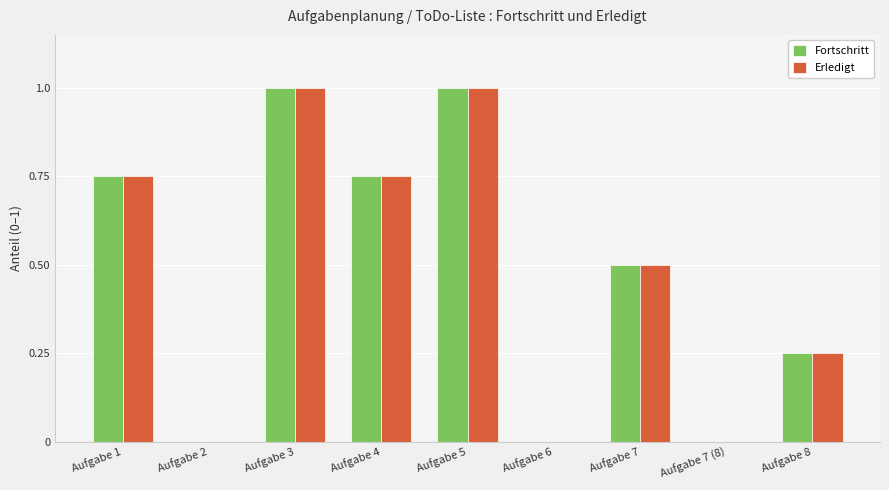

What is the average value of the Erledigt series?

0.5